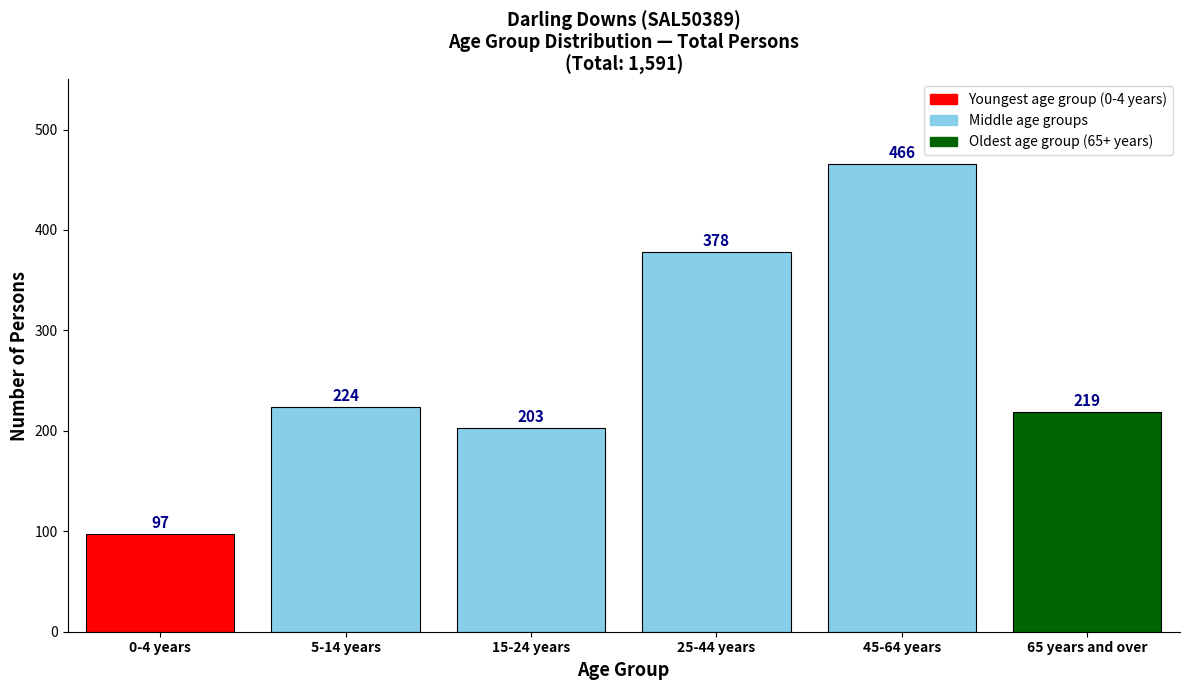

Reading left to right, what are all the values shown in this chart?

0-4 years=97	5-14 years=224	15-24 years=203	25-44 years=378	45-64 years=466	65 years and over=219